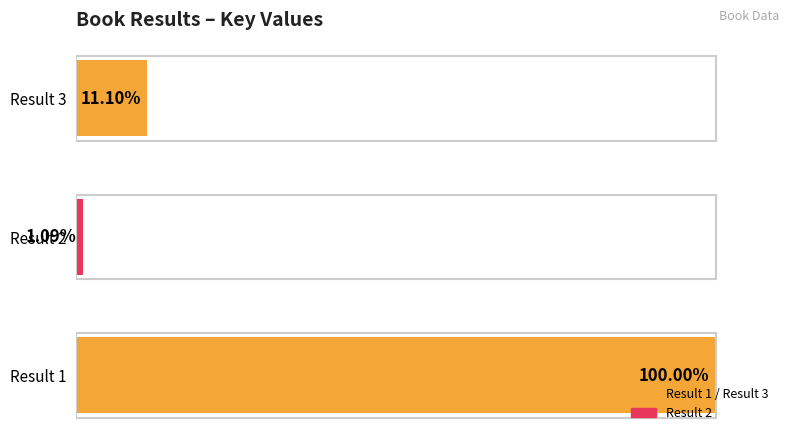

Which has a higher value, Result 1 or Result 2?

Result 1